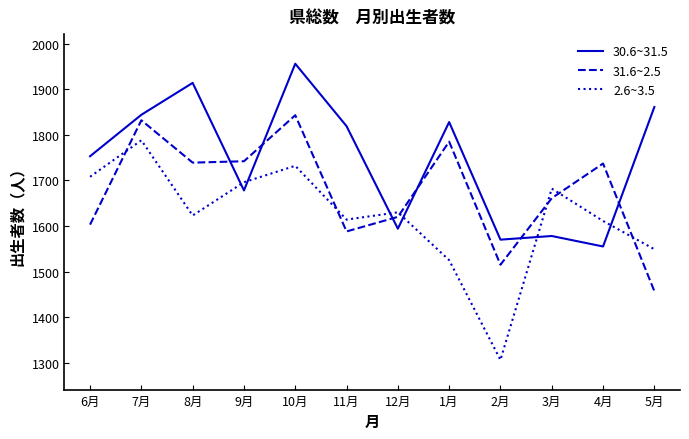

Which series has the largest total across all categories?

30.6~31.5